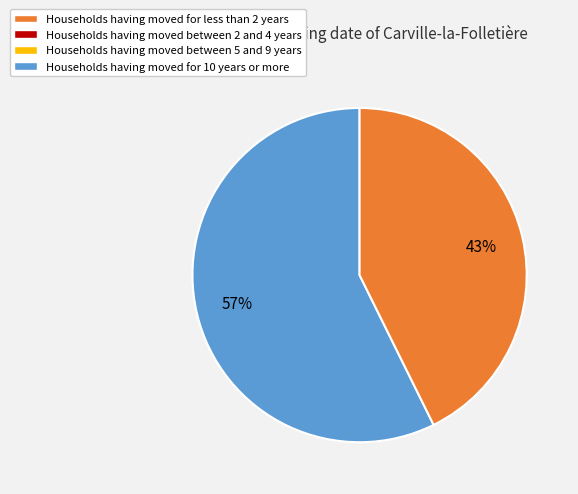

Is there any slice that represents more than half of the pie?

Yes